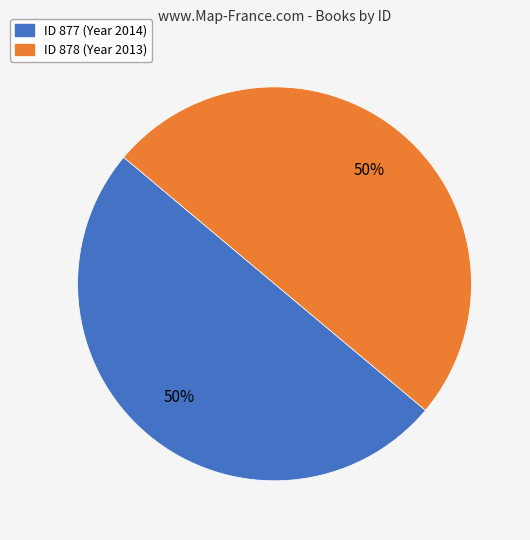

To the nearest percent, what is the average slice percentage?

50%